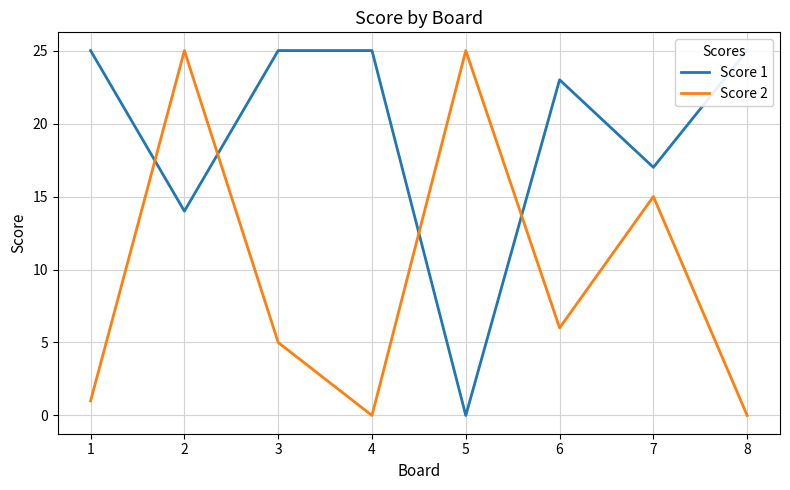

What value does the Score 2 series have at 5?

25